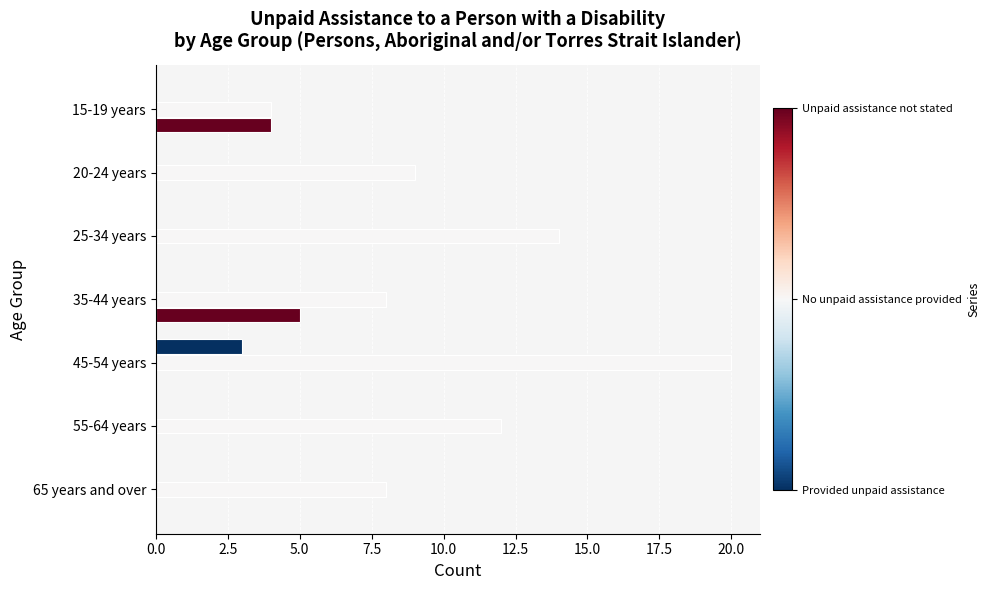

Which label corresponds to the largest value in the chart?

45-54 years